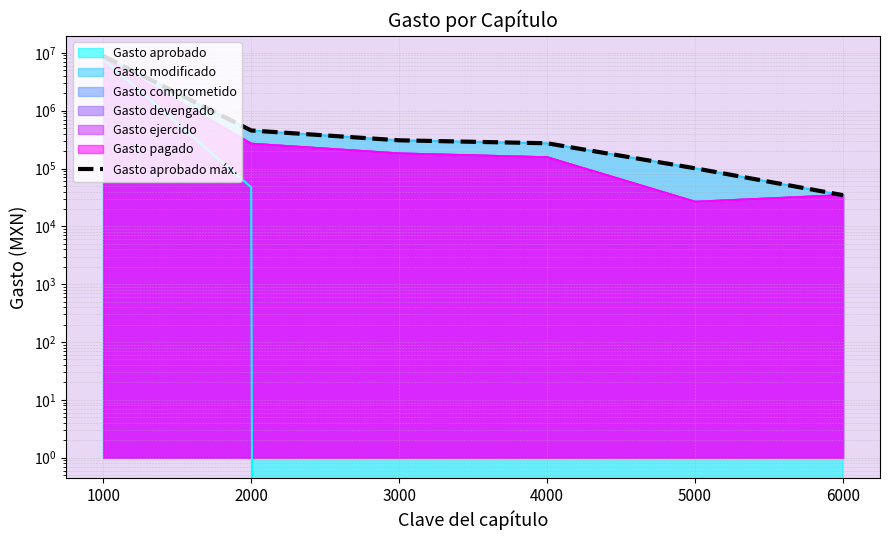

At which category does the chart reach its peak across all series?

1000